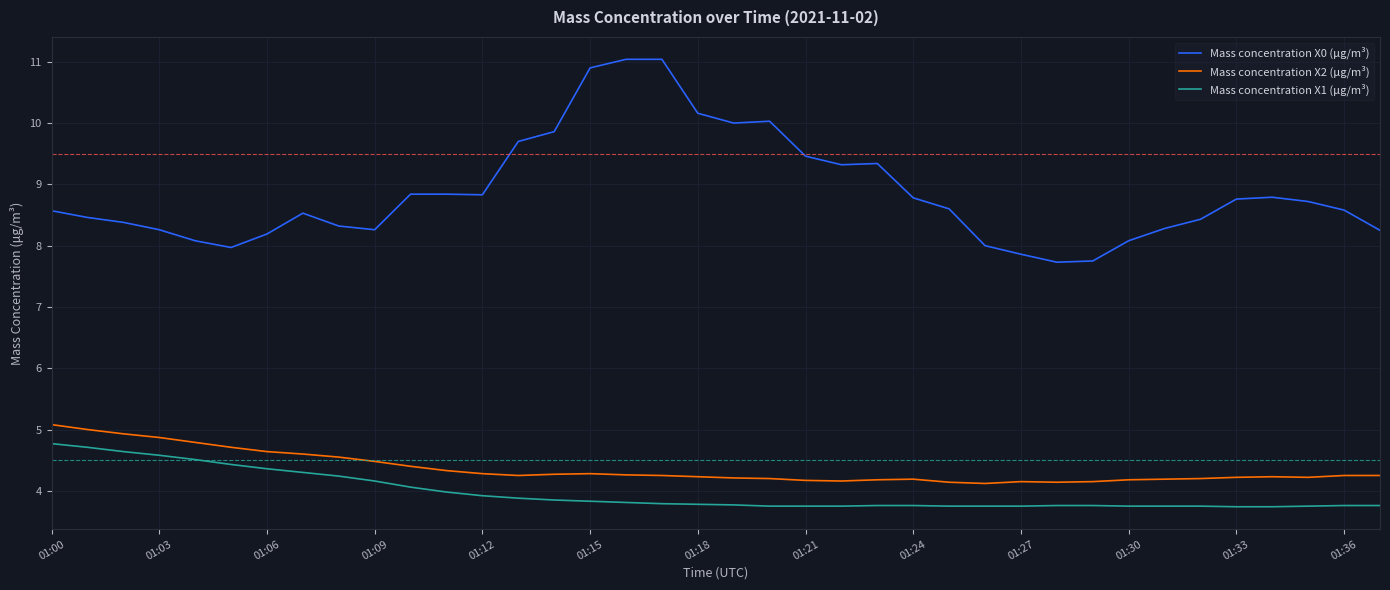

Which series has the largest total across all categories?

Mass concentration X0 (μg/m³)